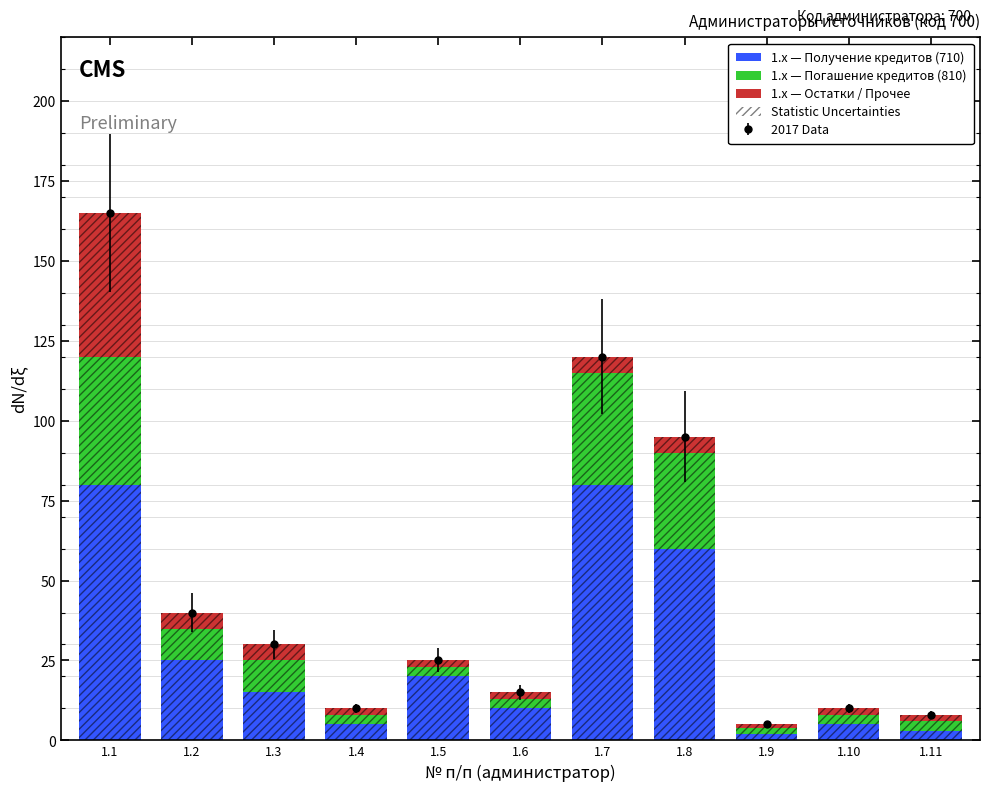

Is the value of 1.x — Получение кредитов (710) at 1.1 greater than the value of 1.x — Остатки / Прочее at 1.3?

Yes